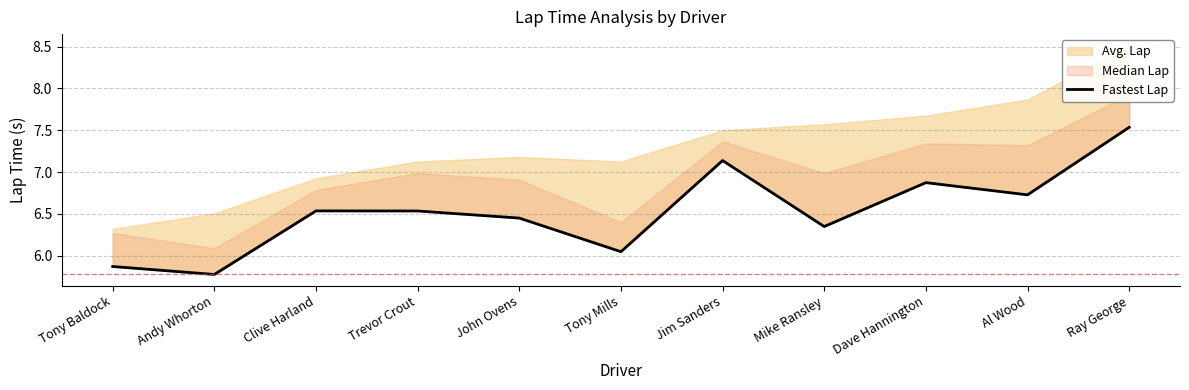

What is the label of the 4th point from the right?

Mike Ransley